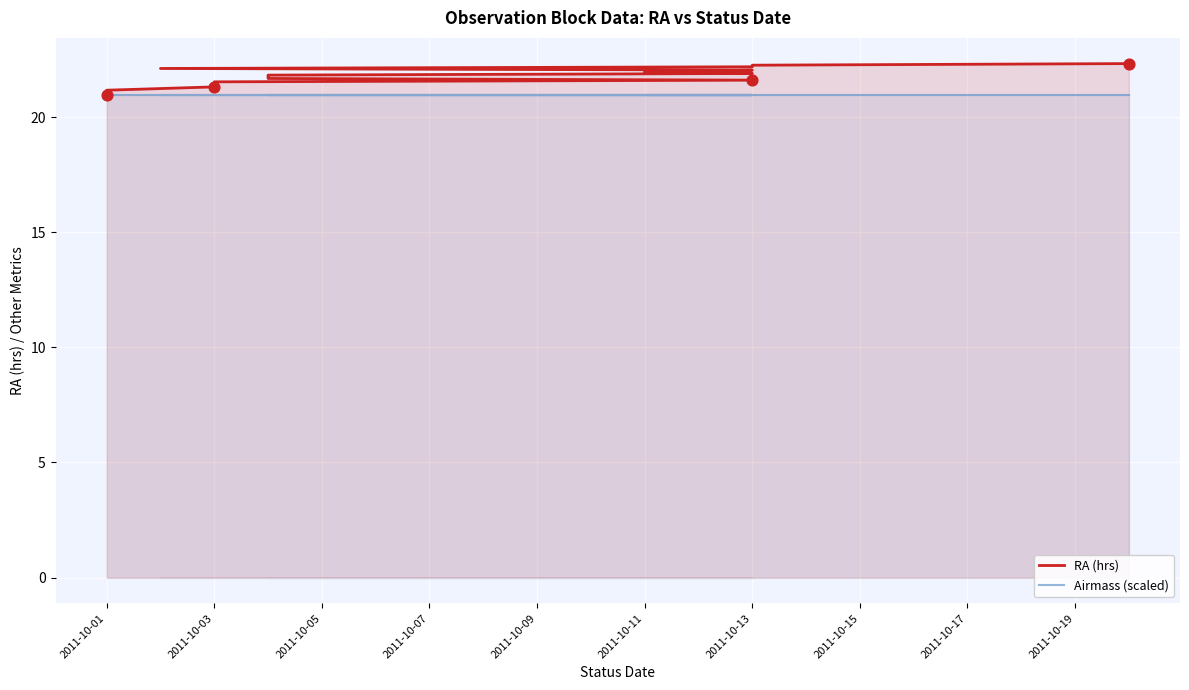

Which series contains the lowest Y value?

RA (hrs)